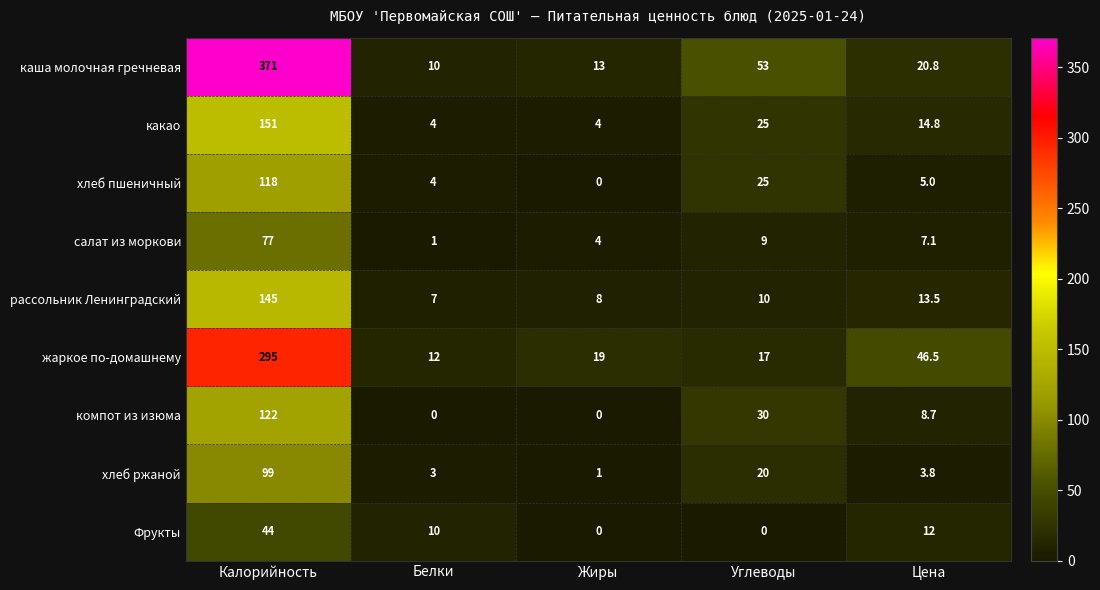

What is the sum of the какао values at Белки and Углеводы?

29.0